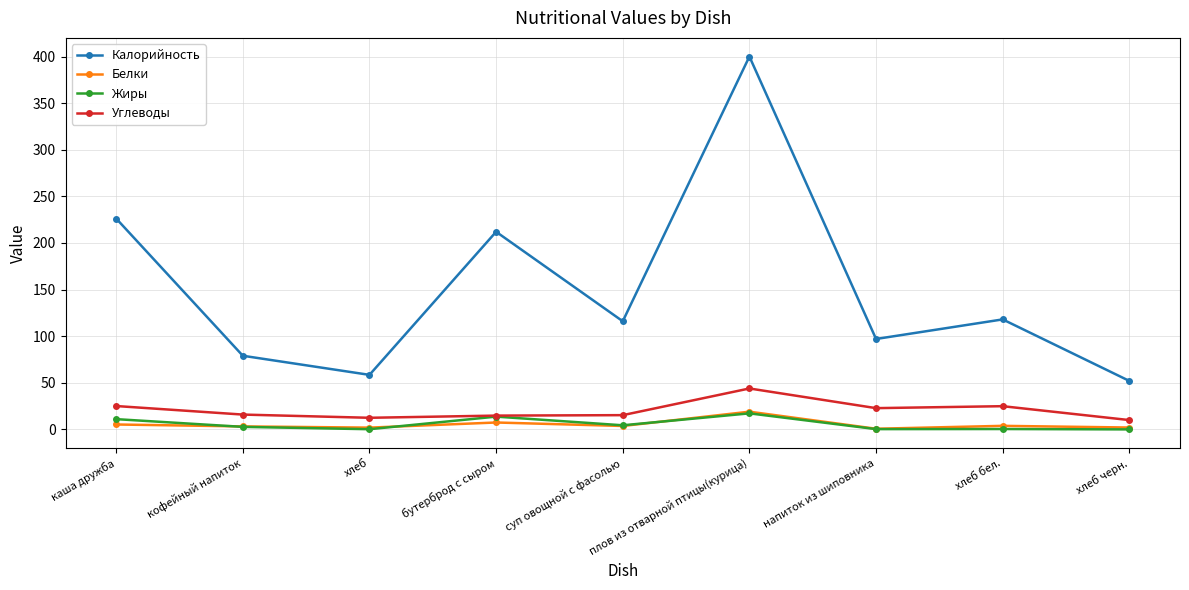

What is the greatest value displayed?

400.0